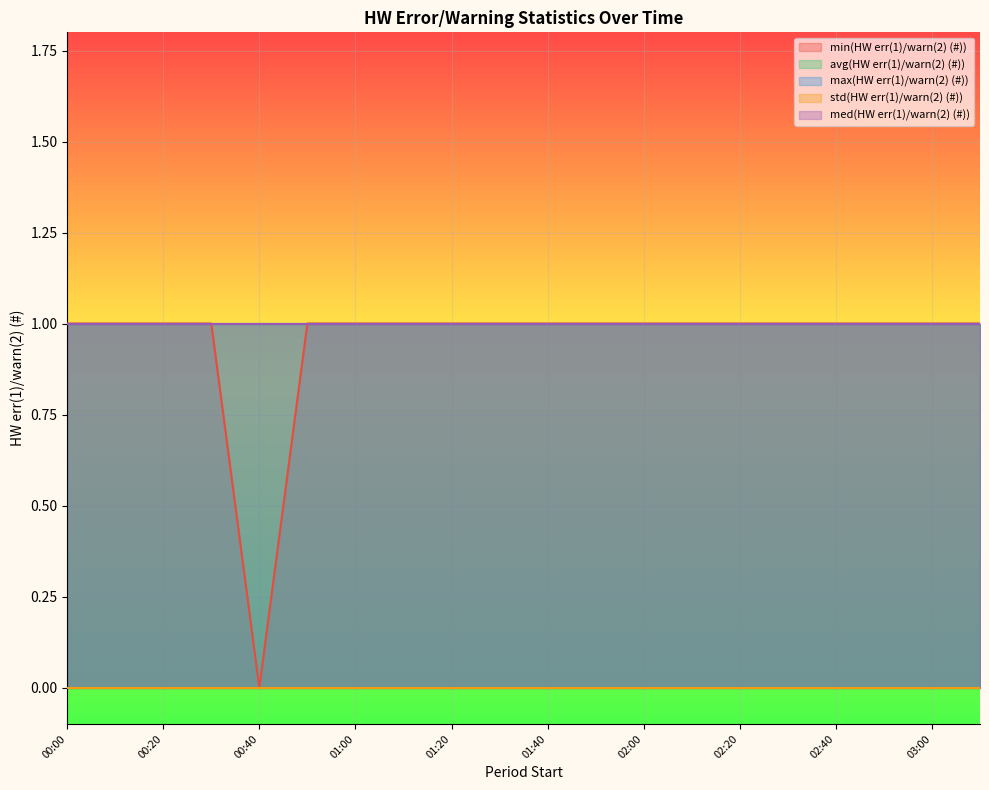

What are all the series names shown in the legend?

min(HW err(1)/warn(2) (#)), avg(HW err(1)/warn(2) (#)), max(HW err(1)/warn(2) (#)), std(HW err(1)/warn(2) (#)), med(HW err(1)/warn(2) (#))